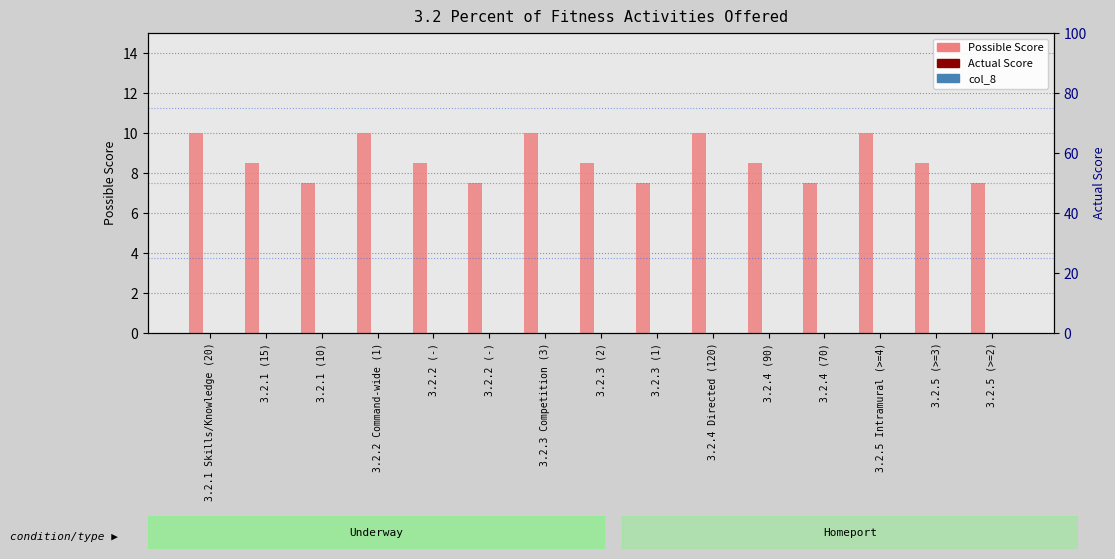

What are all the series names shown in the legend?

Possible Score, Actual Score, col_8